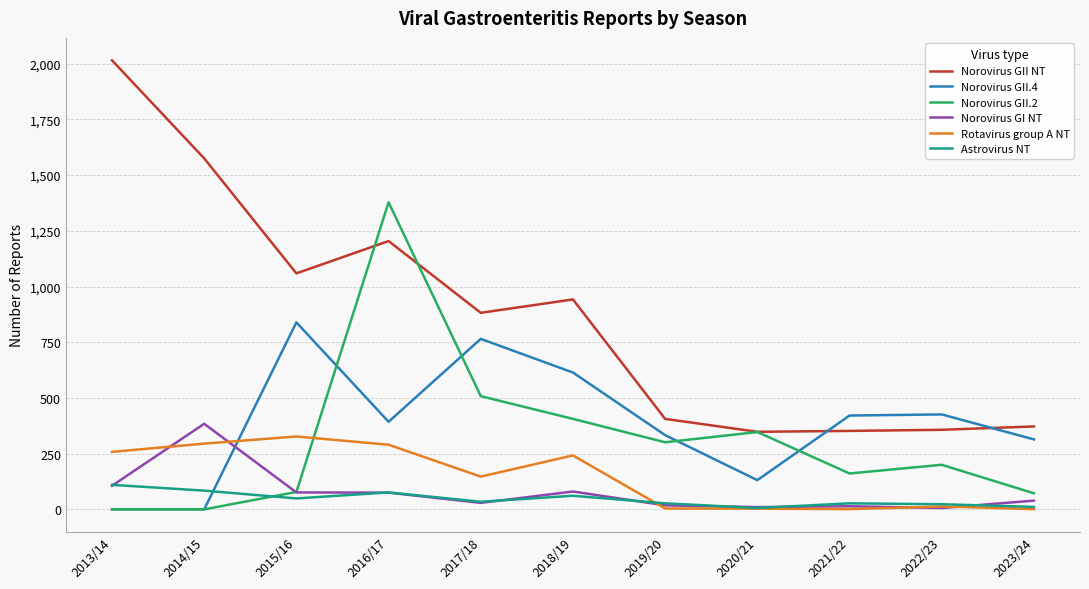

Does the chart have visible grid lines?

Yes